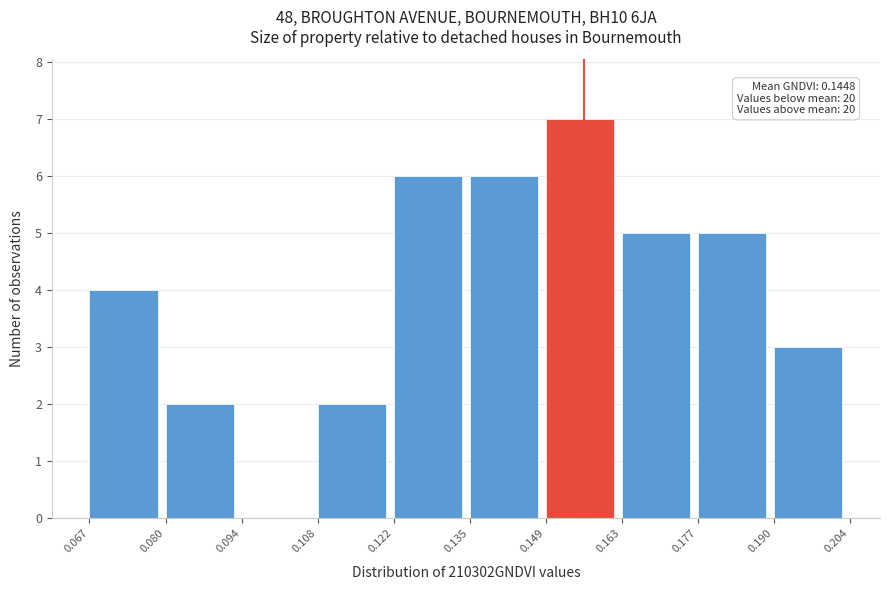

Which range on the x-axis has the tallest bar?

0.149 to 0.163